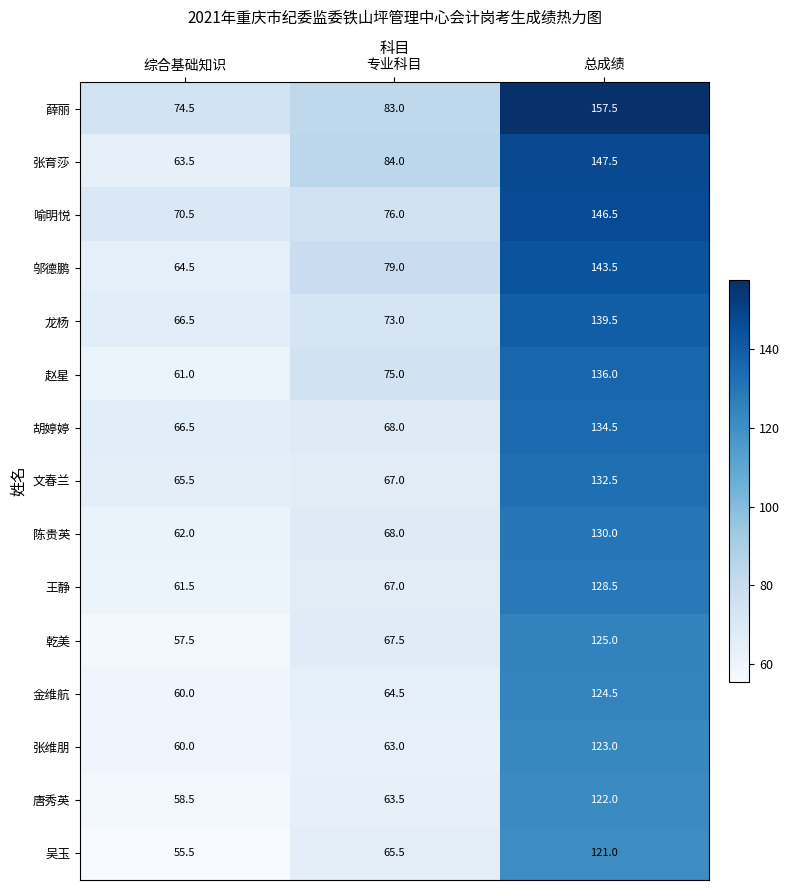

At which label is 金维航 closest to 92?

专业科目